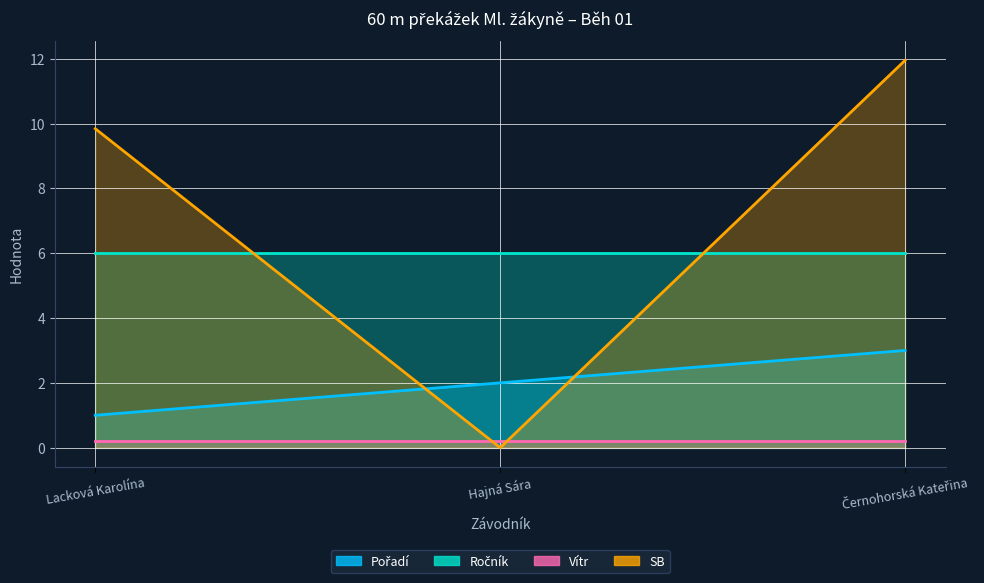

At which label does Pořadí reach its minimum?

Lacková Karolína